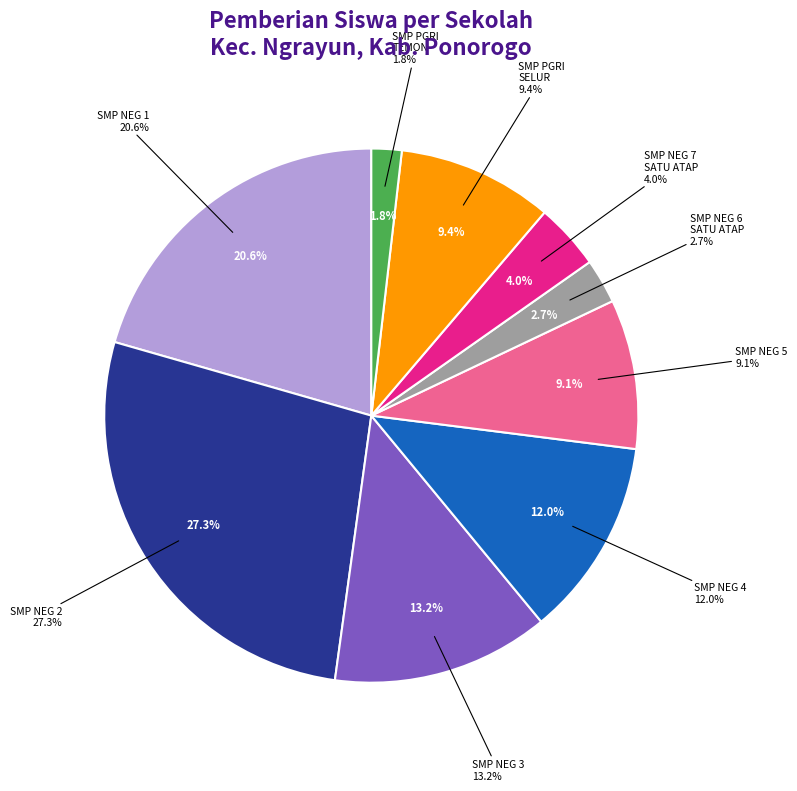

Is it true that SMP NEGERI 4 NGRAYUN is 12% of the pie?

True